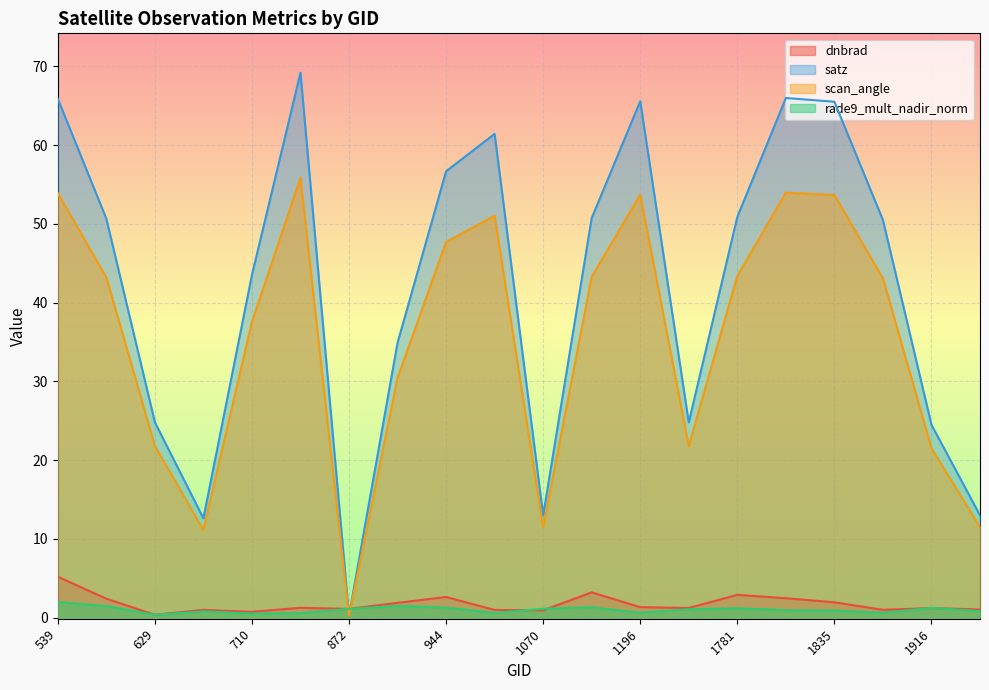

At 1880, list the series in order from smallest to largest.

rade9_mult_nadir_norm, dnbrad, scan_angle, satz